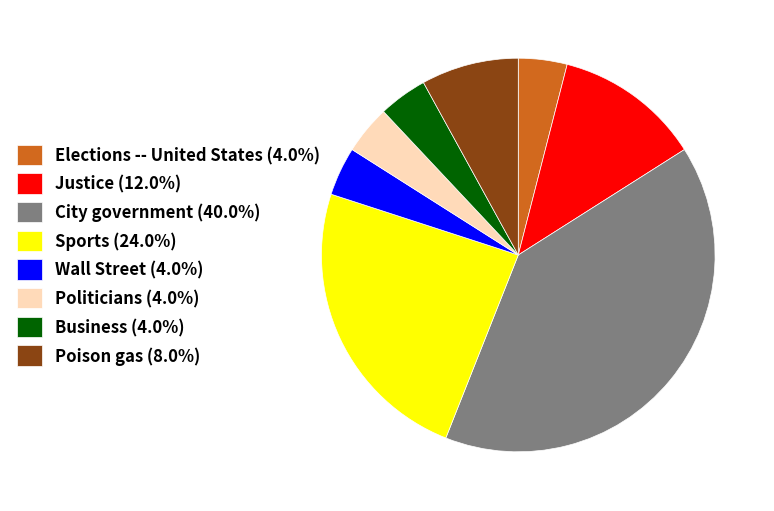

Combined, do Justice and Sports account for over 50%?

No